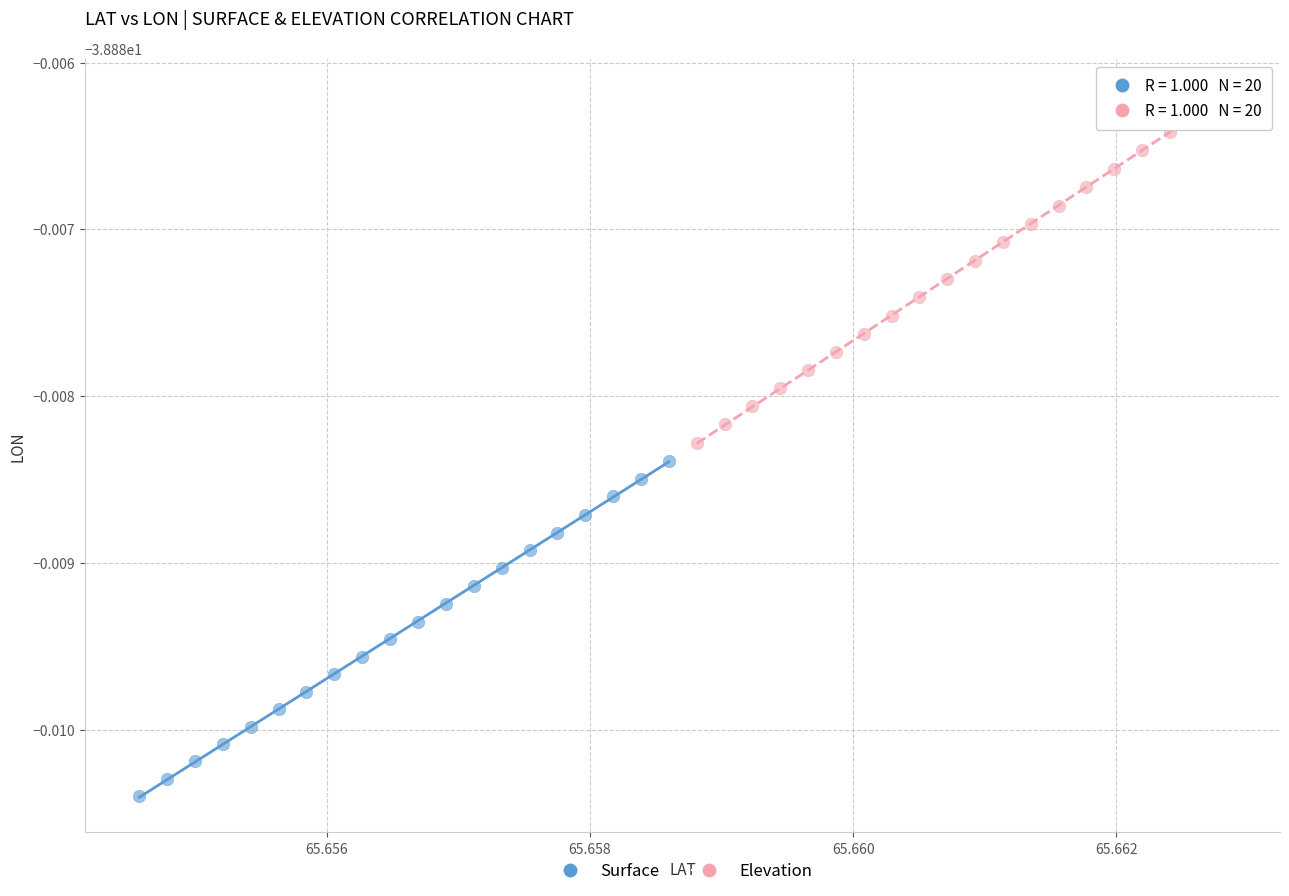

What are all the series names shown in the legend?

Surface, Elevation